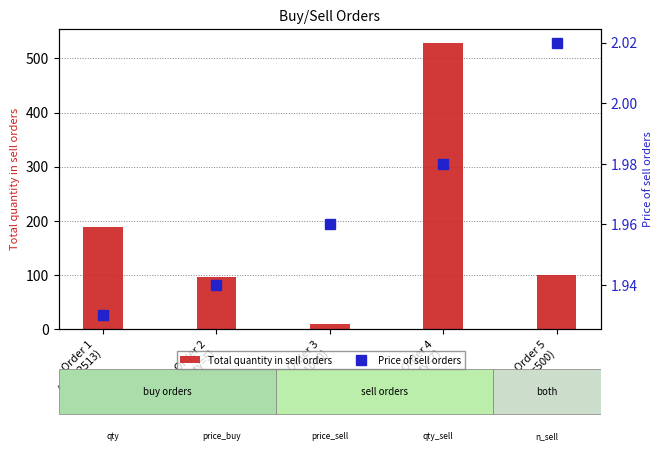

How many values in the Total quantity in sell orders series exceed 100?

2